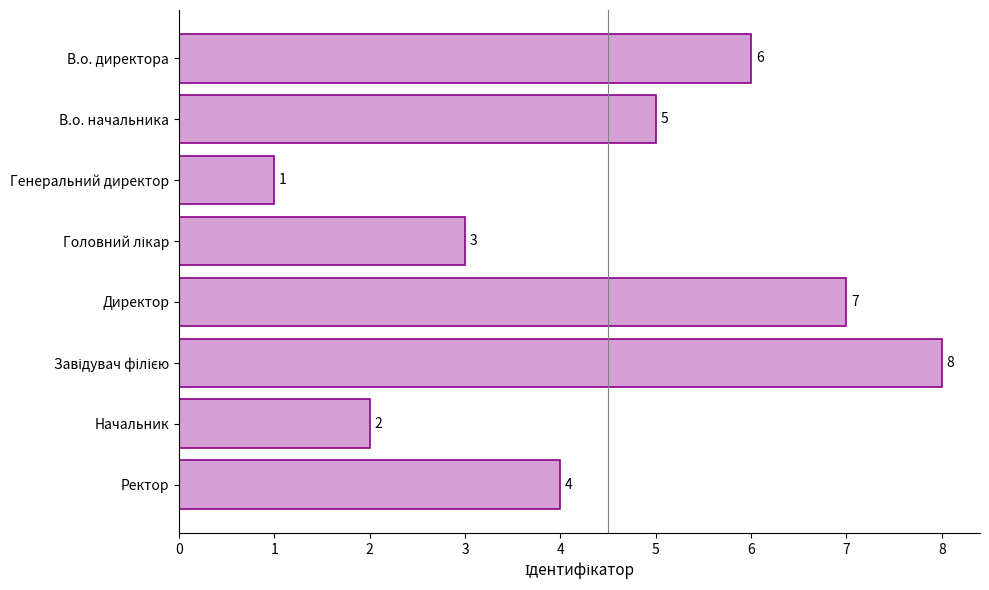

At which category does the chart reach its minimum across all series?

Генеральний директор